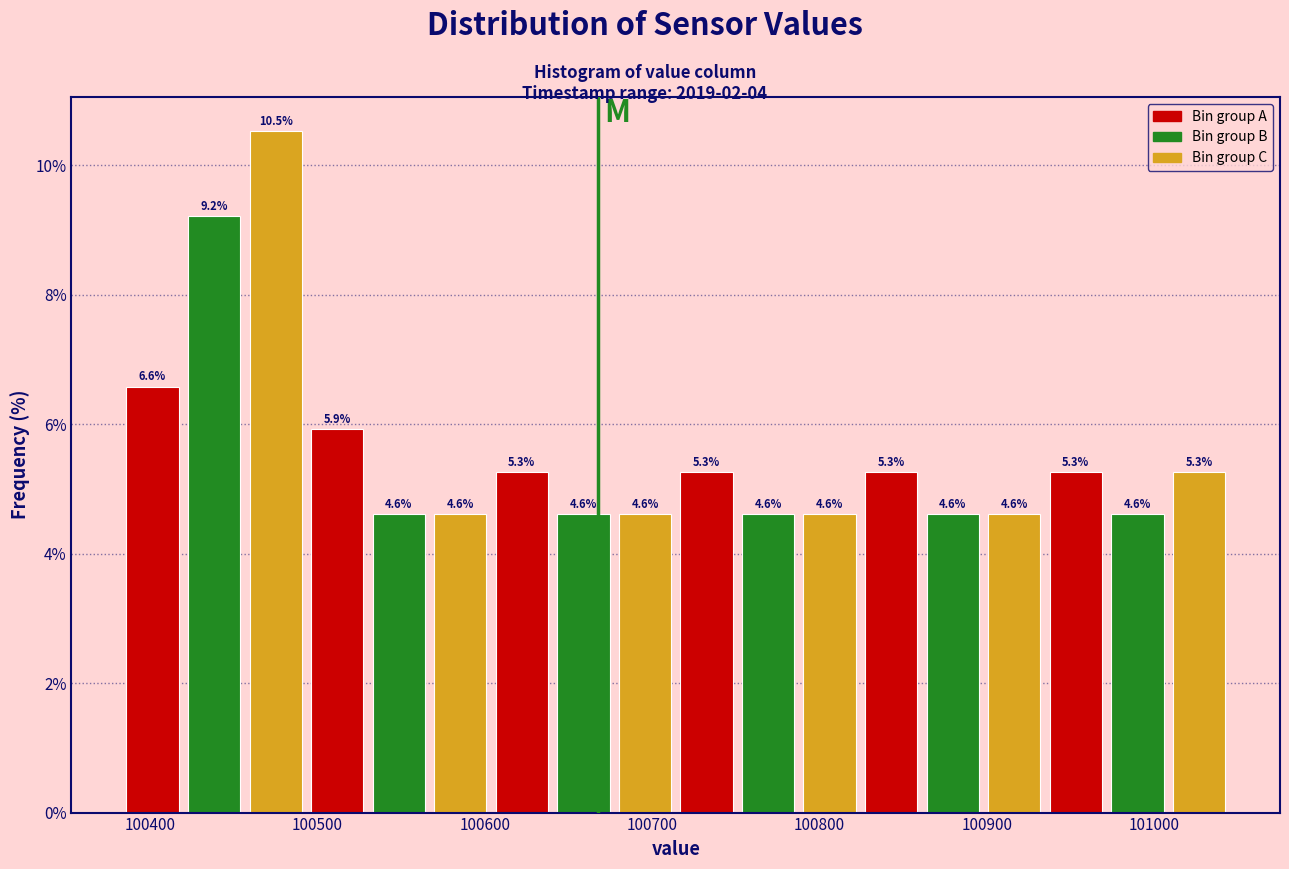

Around what value on the x-axis is the tallest bar? Give the approximate position of its centre, as read against the axis.

100470